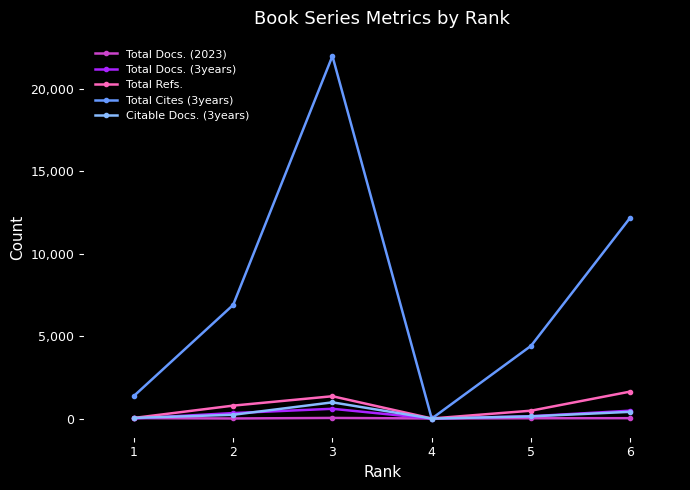

What is the value of the Total Docs. (3years) point at the 3rd from the left?

594